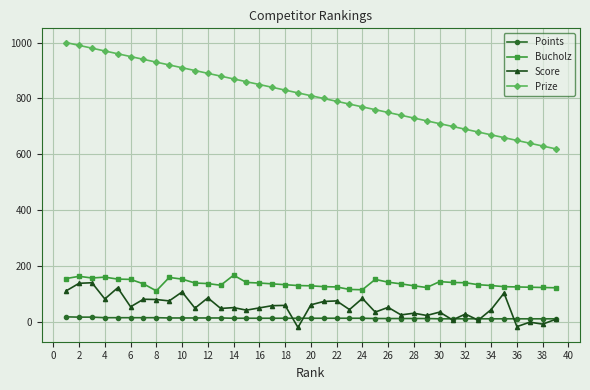

What is the maximum value shown in the chart?

1000